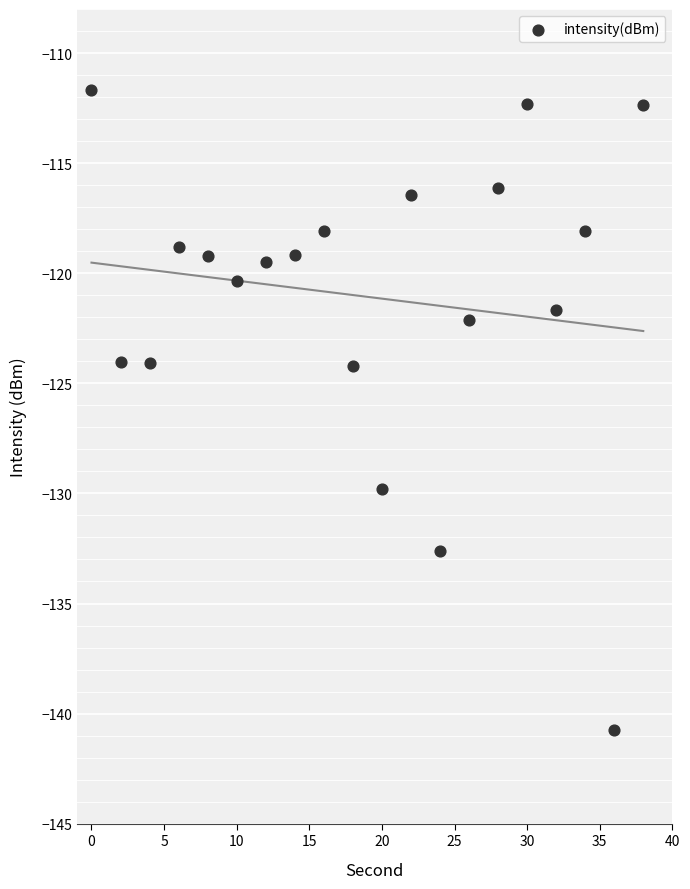

What is the range of Y values (max minus min)?

29.1